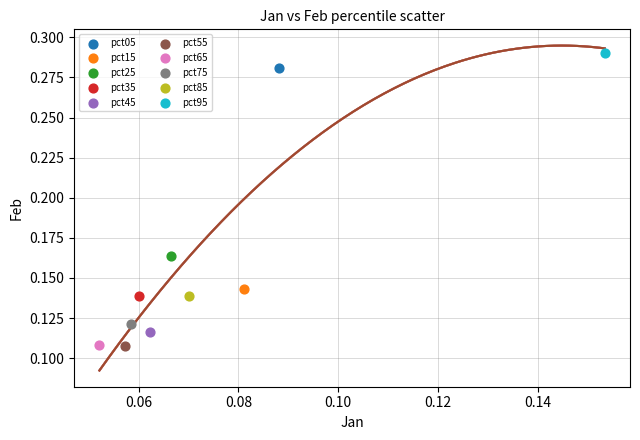

What are all the series names shown in the legend?

pct05, pct15, pct25, pct35, pct45, pct55, pct65, pct75, pct85, pct95